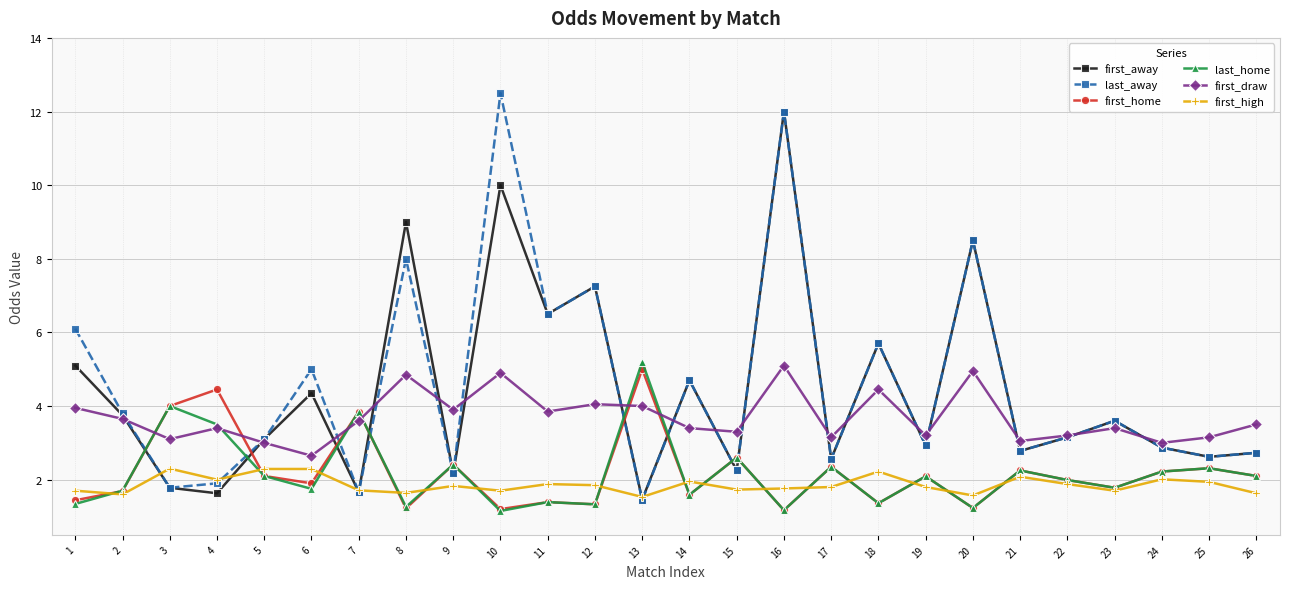

Is the value of first_away at 19 greater than the value of last_away at 18?

No